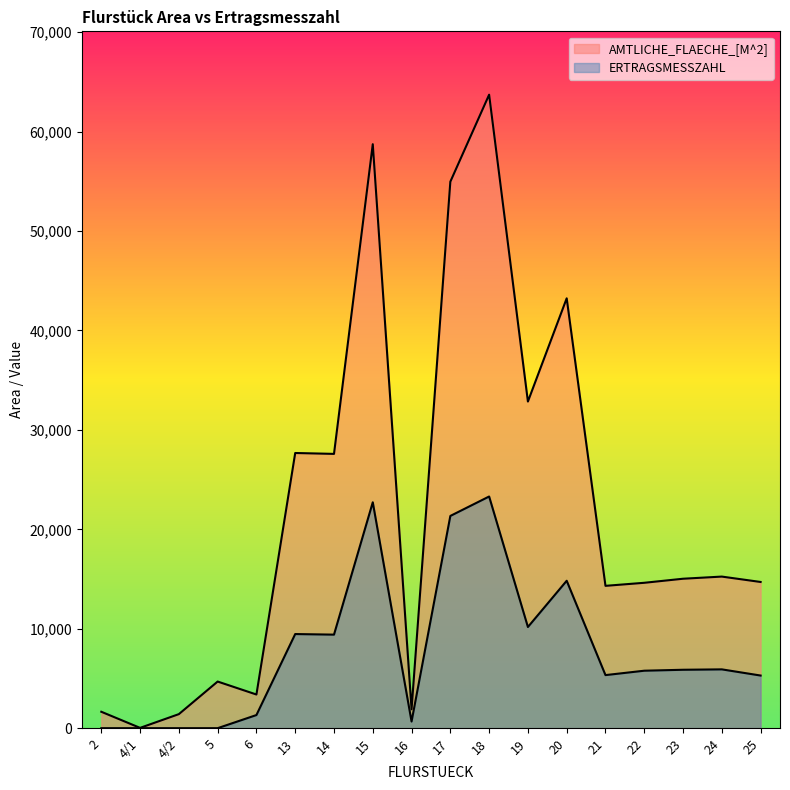

True or false: ERTRAGSMESSZAHL and AMTLICHE_FLAECHE_[M^2] intersect in this chart.

False